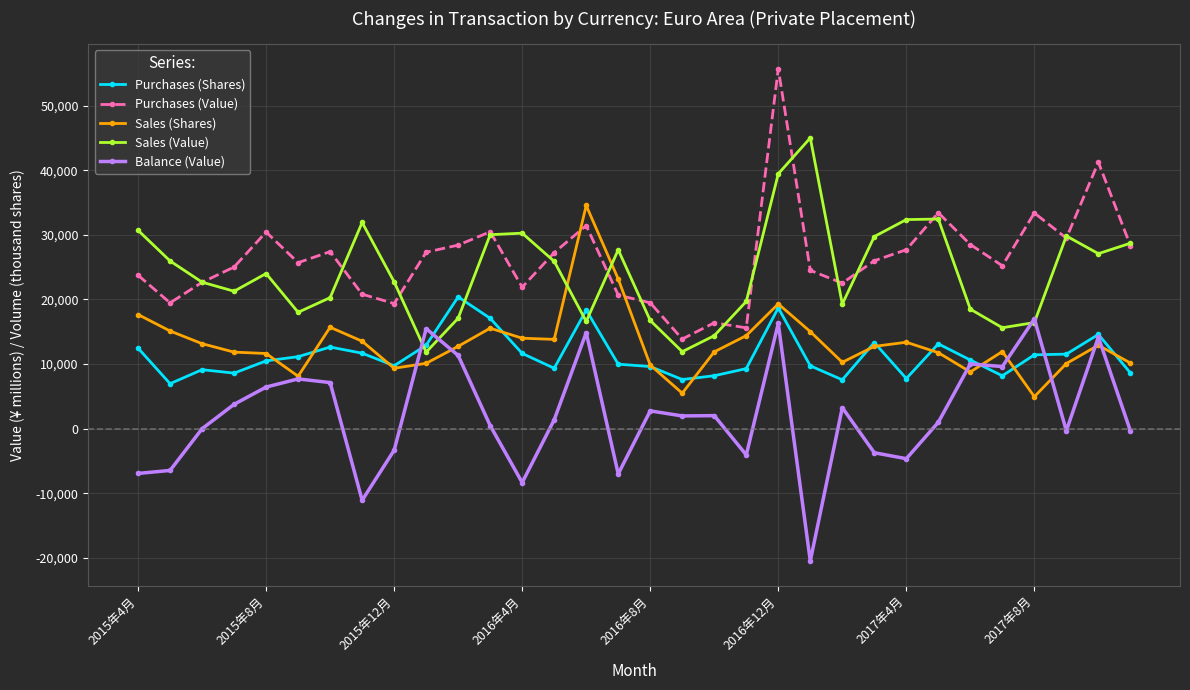

How many lines are shown in the chart?

5